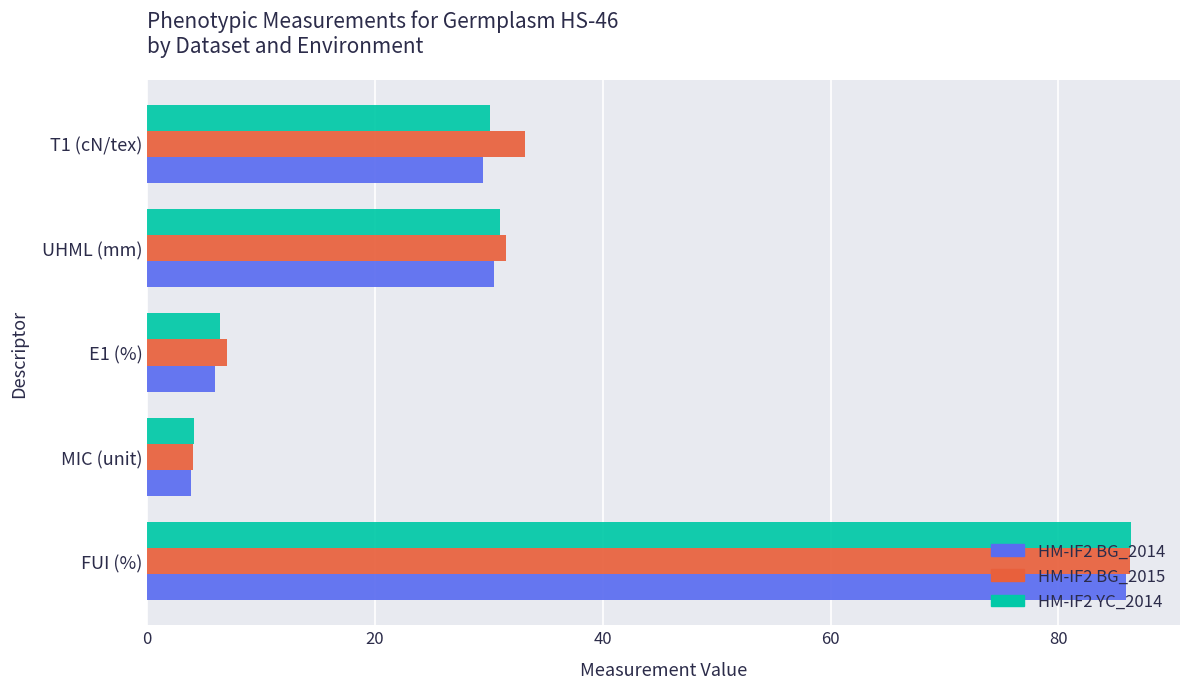

What is the spread (max minus min) of values at FUI (%)?

0.4